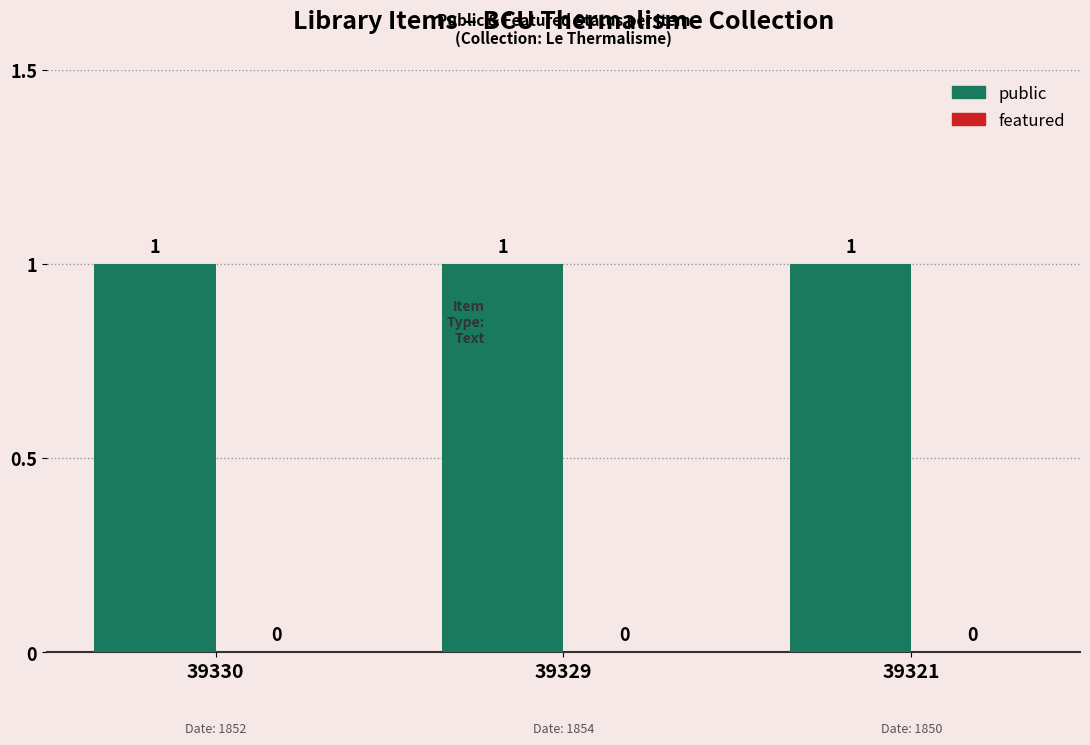

Rank the series at 39330 from highest to lowest value.

public, featured